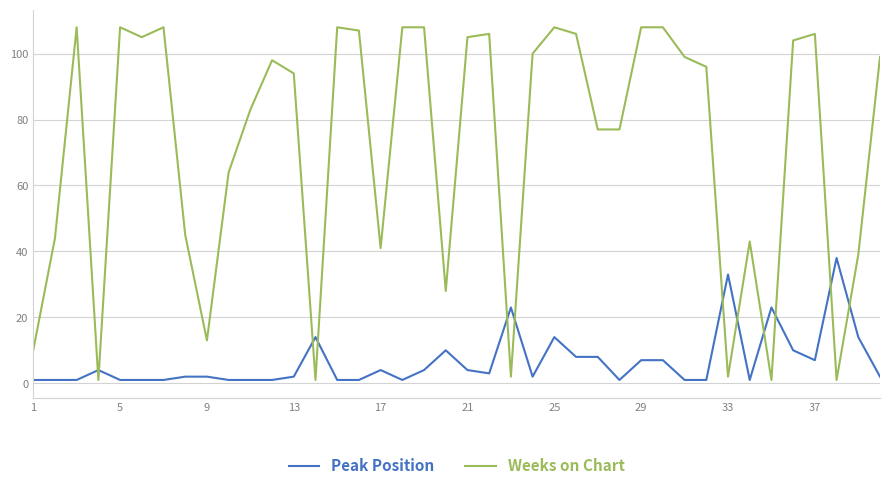

What is the greatest value displayed?

108